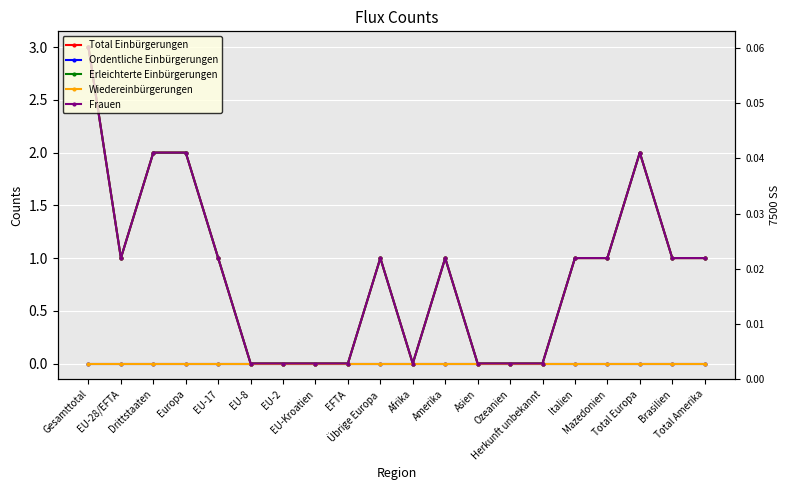

What is the label of the 1st point from the right?

Total Amerika